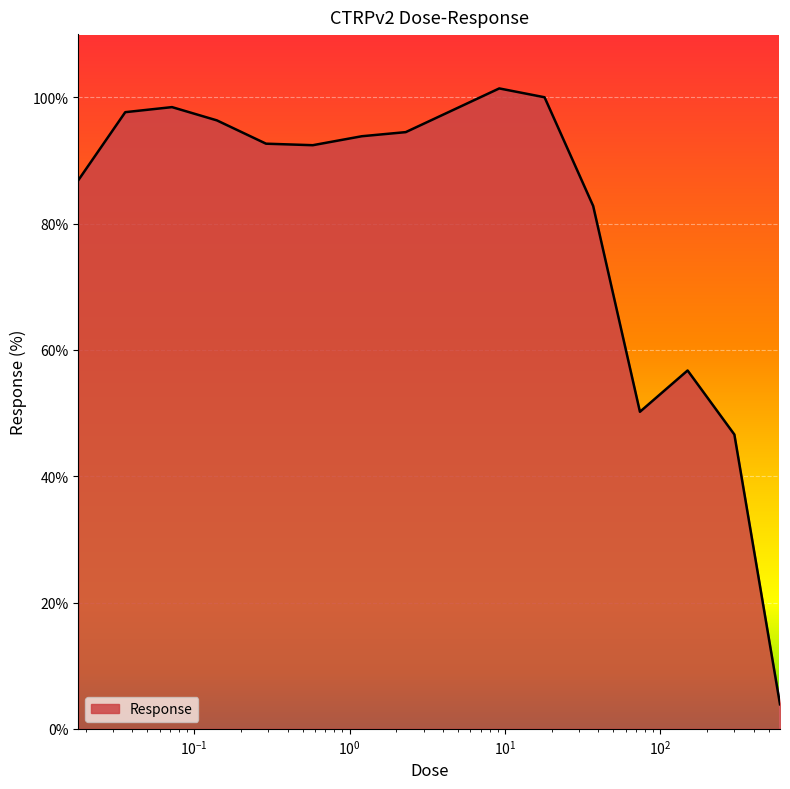

What is the maximum value shown in the chart?

101.4